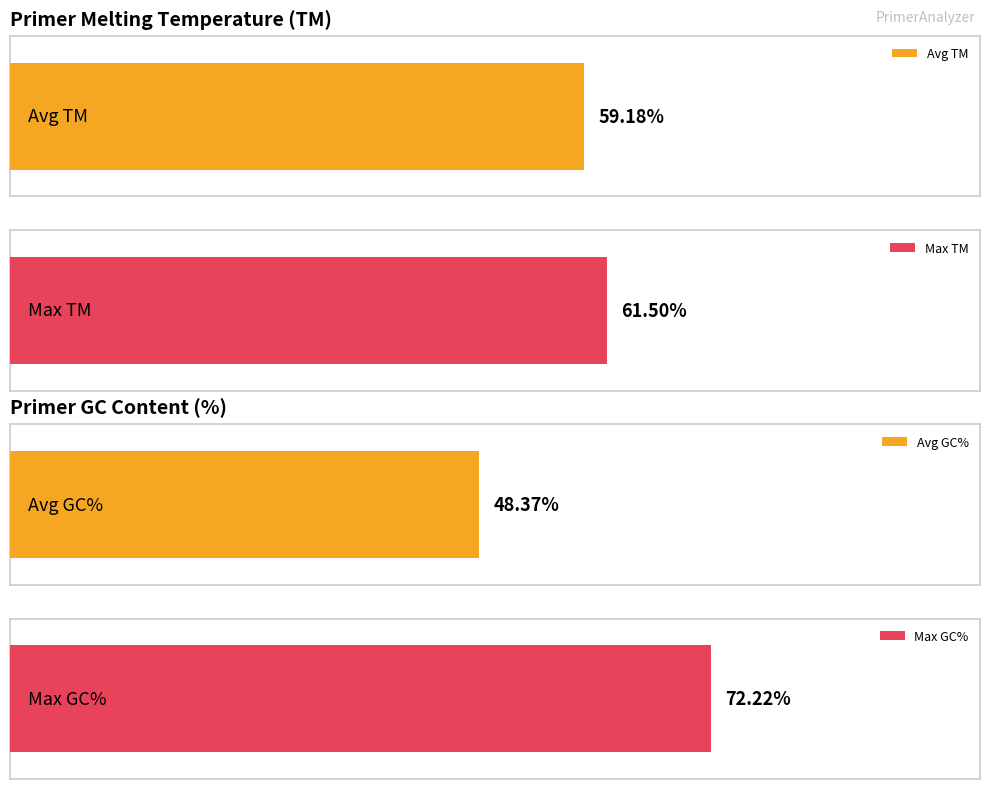

The value of PRIMER_RIGHT_0_TM at 1569 is 101.9. True or false?

False